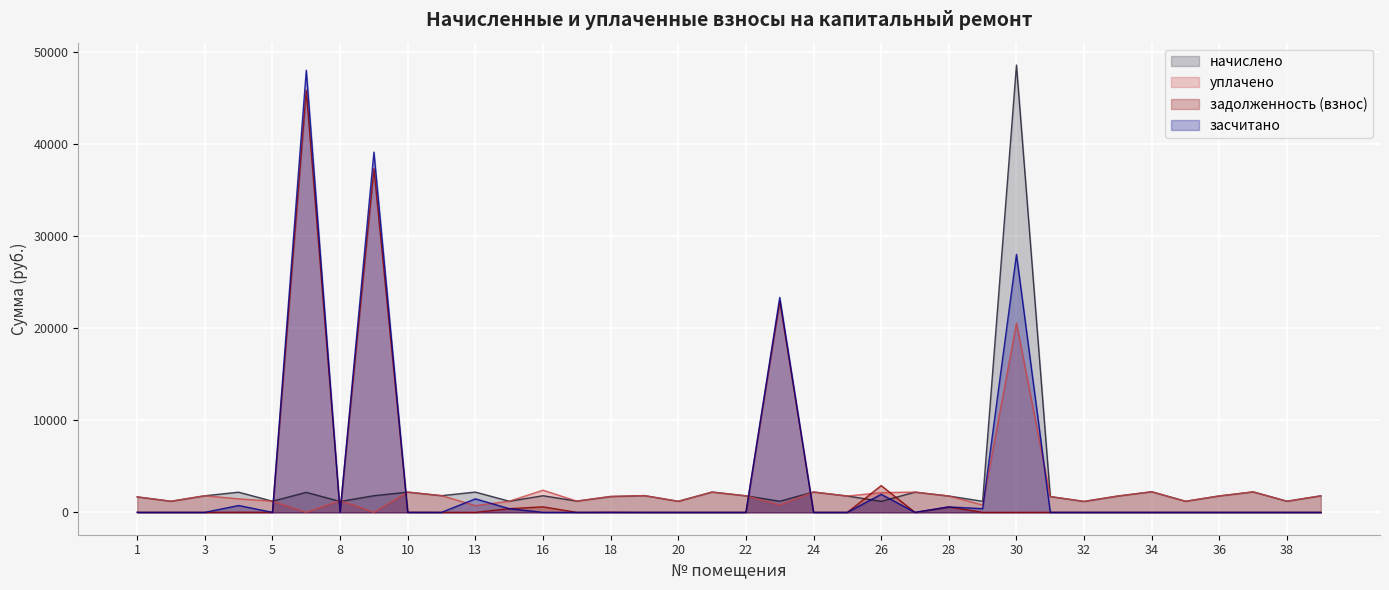

In задолженность (взнос), how many points are higher than both neighbors (excluding endpoints)?

9